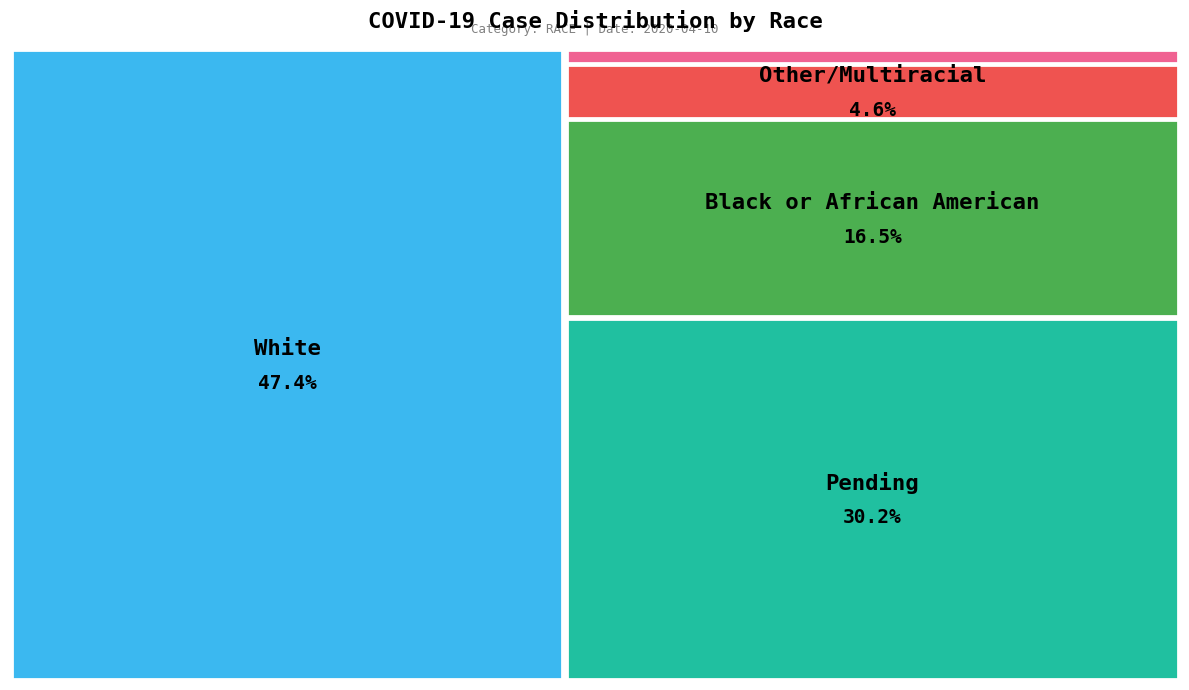

To the nearest percent, what portion does Other/Multiracial represent?

5%